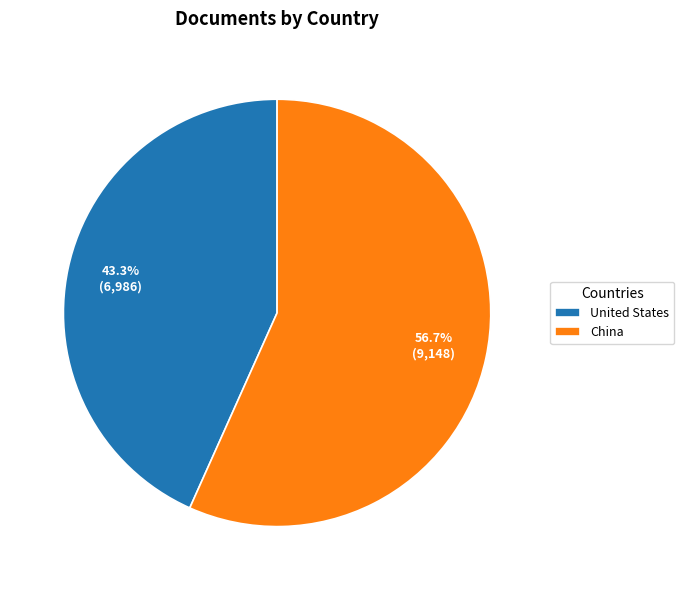

To the nearest percent, what percentage of the pie is United States?

43%